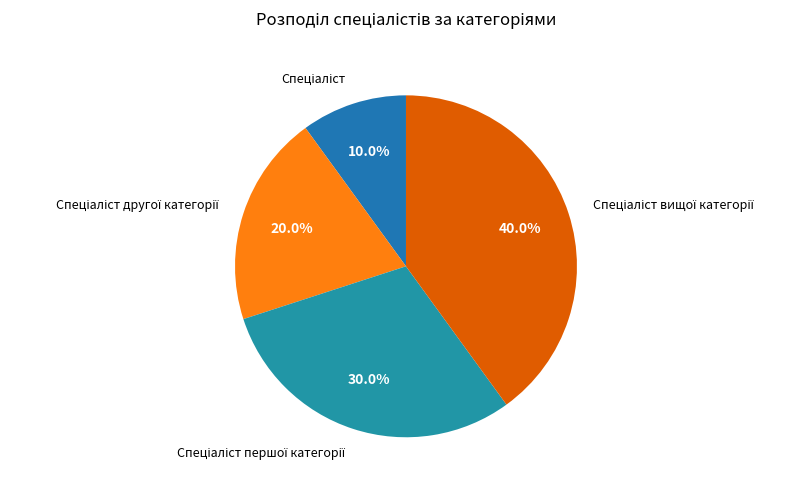

Is there any slice that represents more than half of the pie?

No